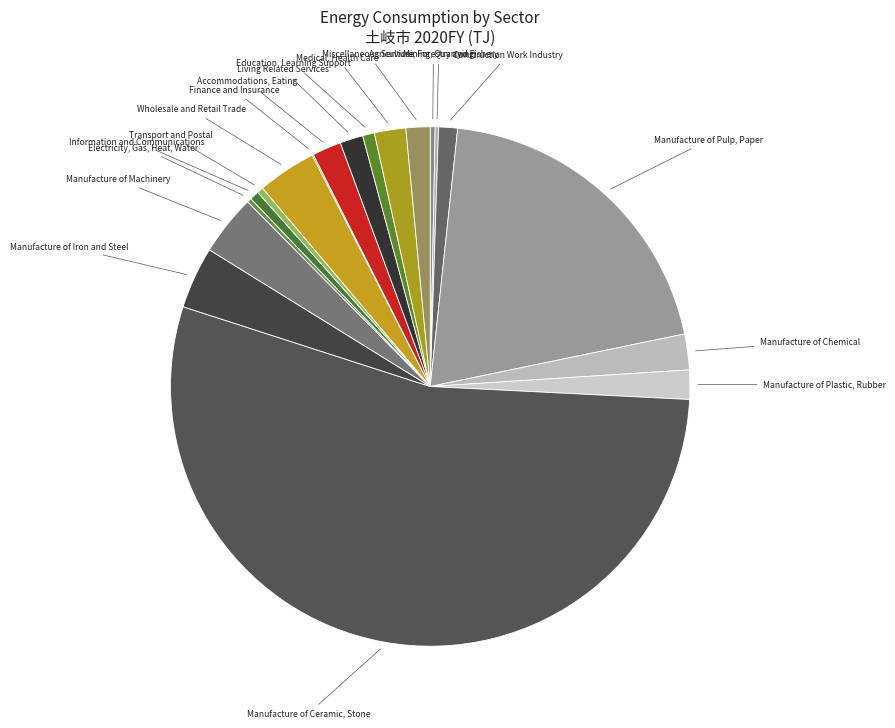

Which category accounts for the majority?

Manufacture of Ceramic, Stone